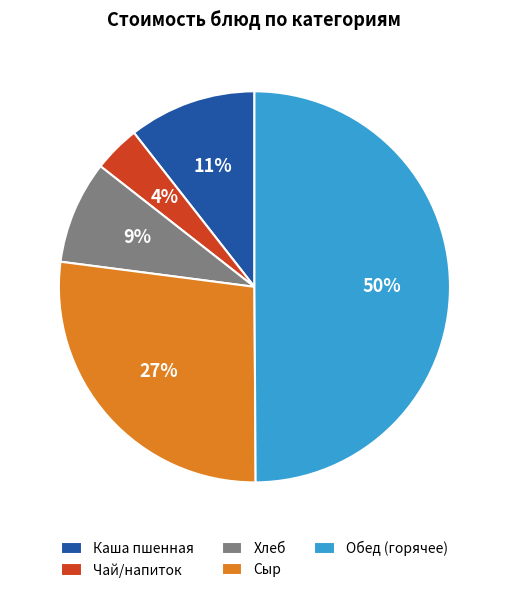

How many segments does this pie chart have?

5